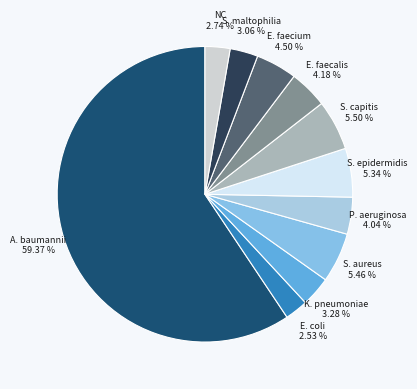

What percentage is the P. aeruginosa slice, to the nearest percent?

4%